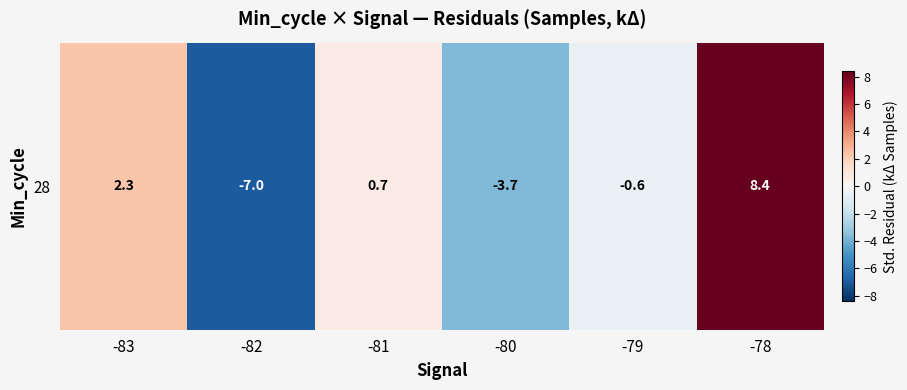

How many values exceed 0?

3